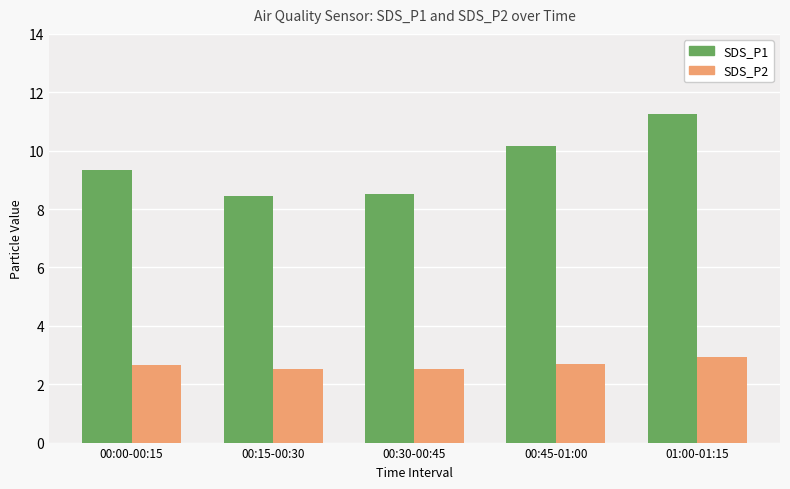

What is the difference between the maximum and minimum values in the SDS_P2 series?

0.4